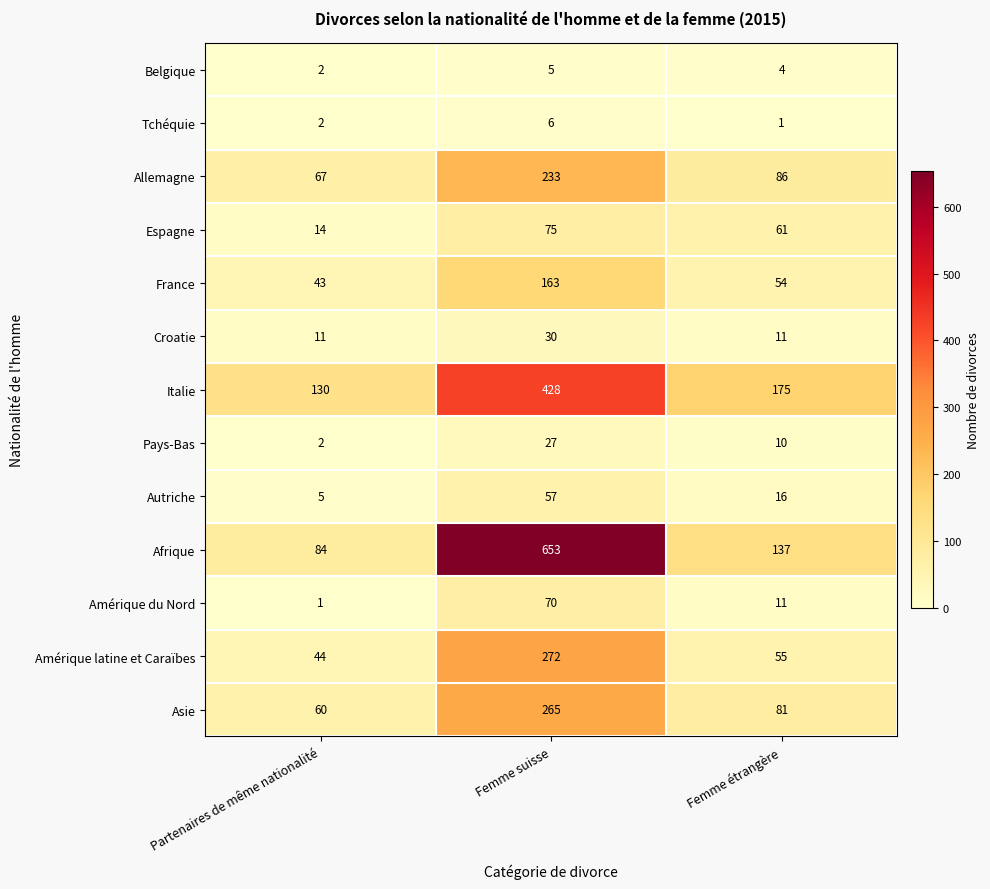

Read the Belgique value at Femme suisse.

5